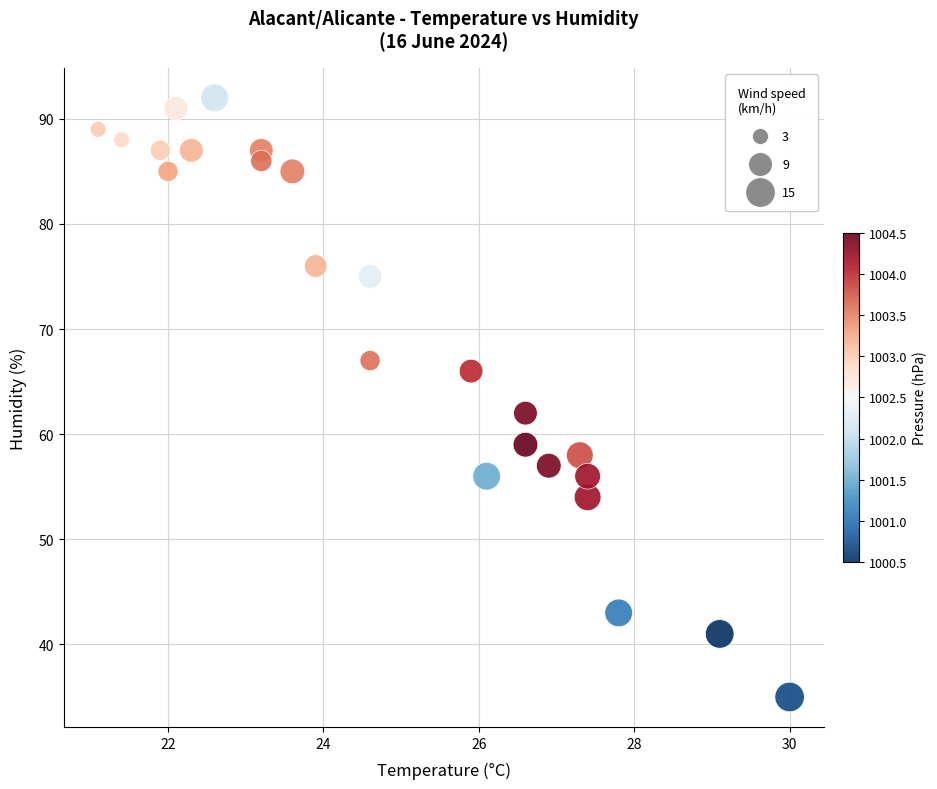

What Y value in the scatter plot is closest to 63?

62